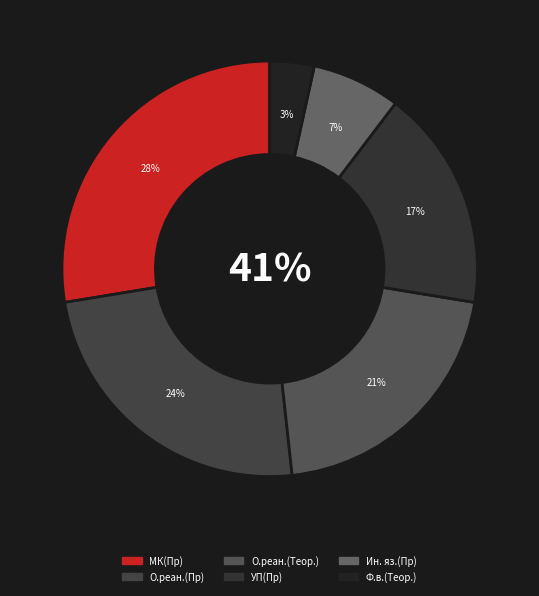

Combined, do МК(Пр) and Ф.в.(Теор.) account for over 50%?

No